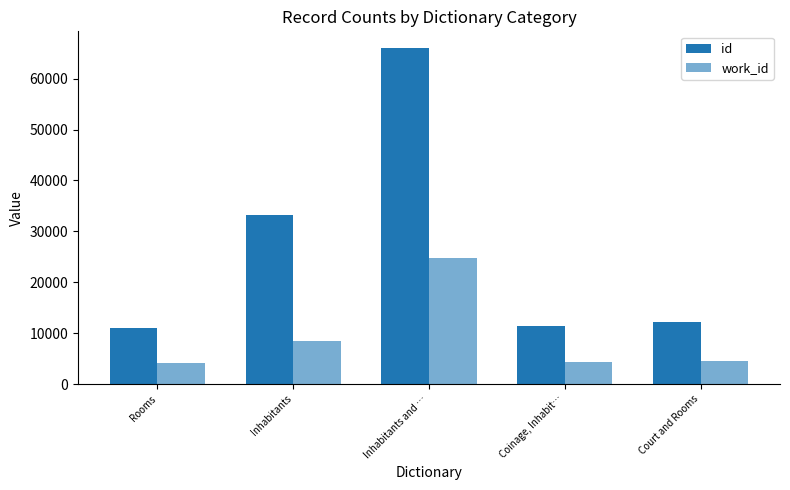

Reading right to left, what are all the values shown in this chart?

id: 12188	11346	66011	33174	10988
work_id: 4626	4339	24815	8420	4219